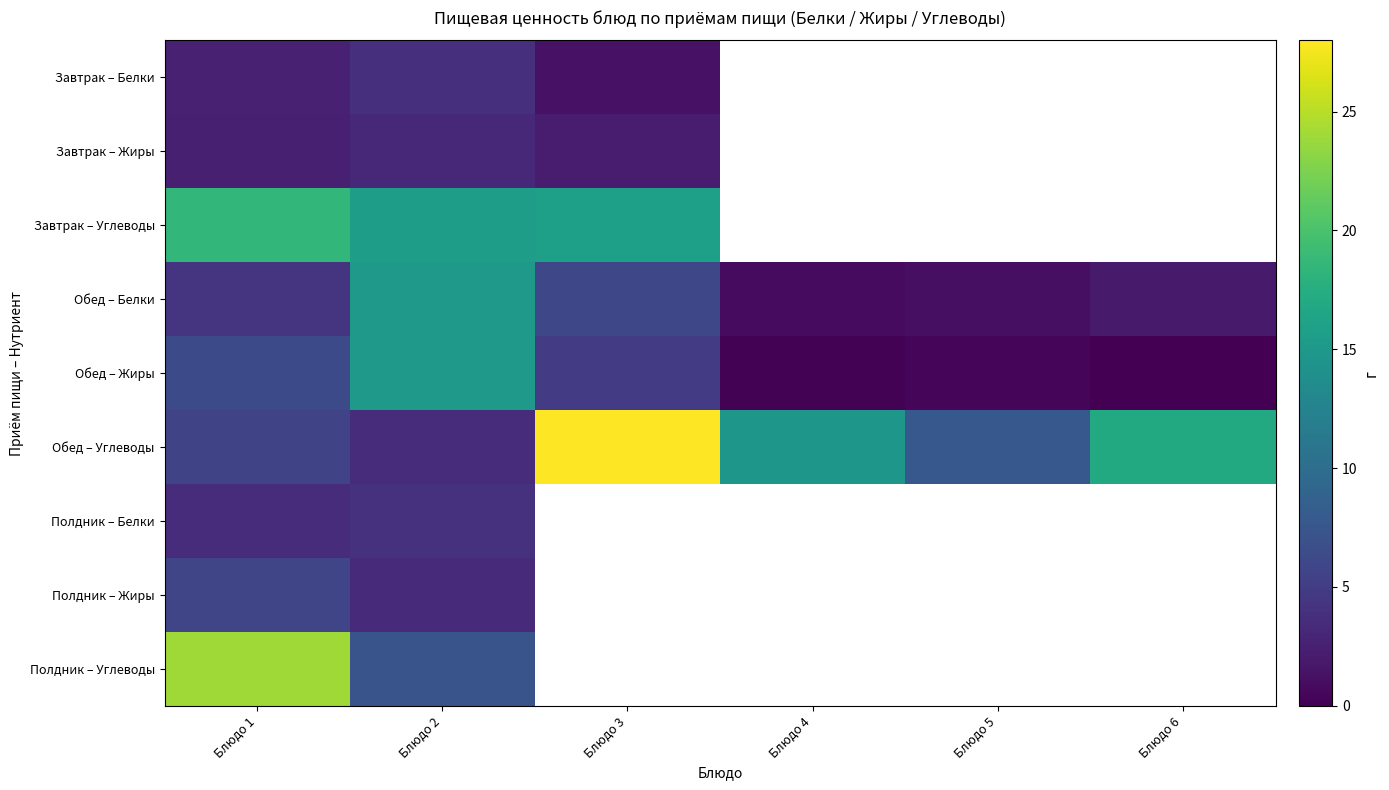

How many values in the Обед – Белки series are below 4?

3